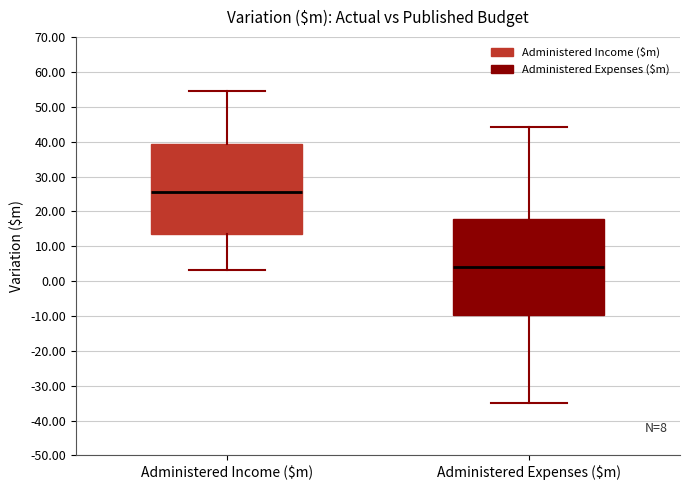

Where does the lower whisker of the box for Administered Income ($m) end on the y-axis? The values are not printed on the chart, so give them approximately, as read against the axis.

3